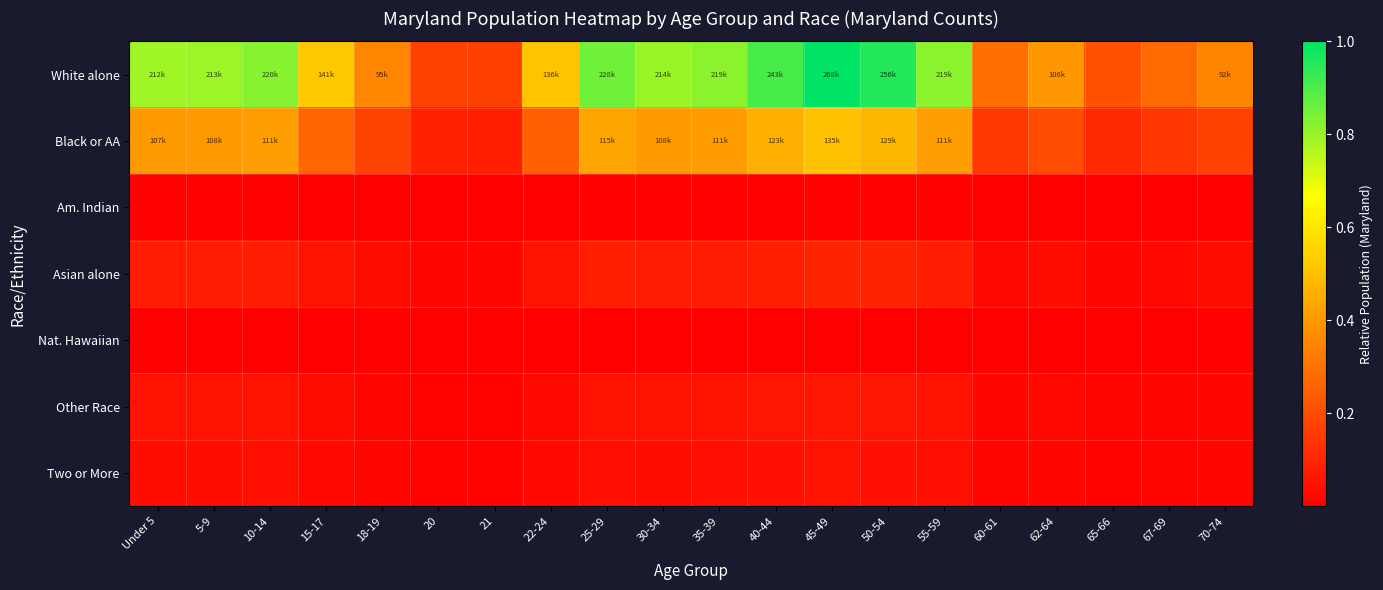

Count the number of categories in the chart.

20